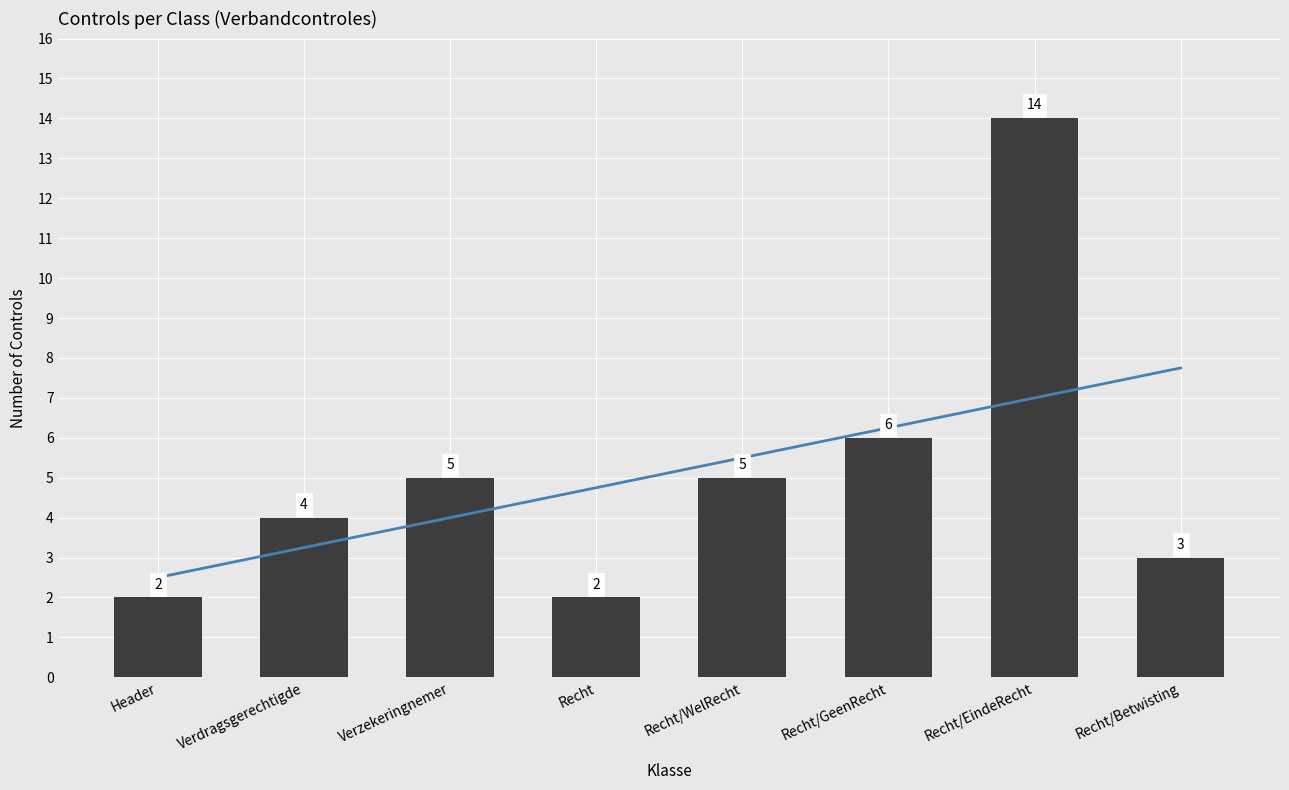

Where does the Count of Controls series first go above 5?

Recht/GeenRecht